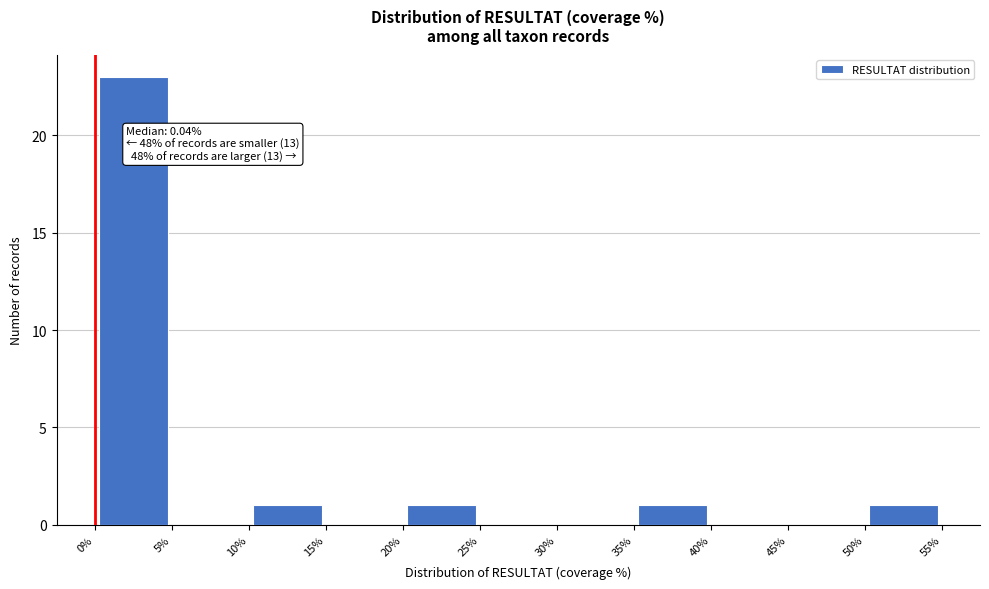

Which range on the x-axis has the tallest bar?

0% to 5%